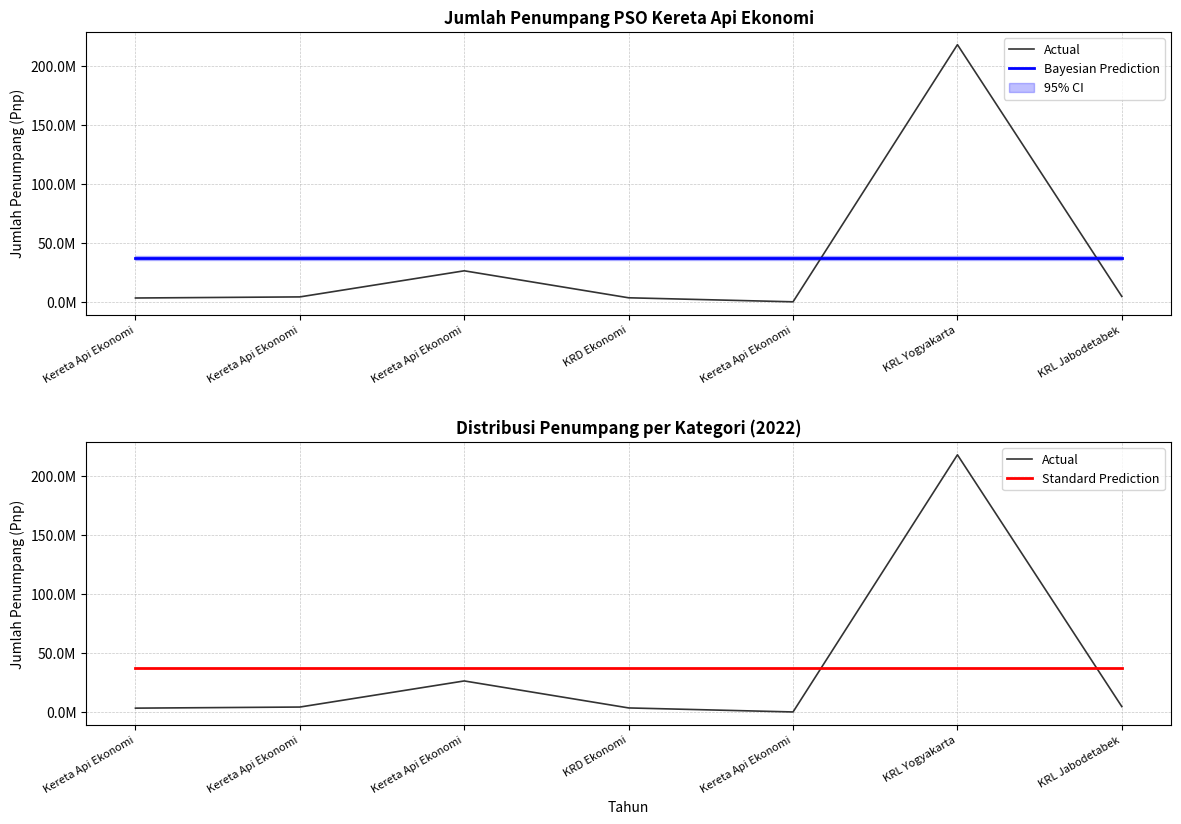

The Bayesian Prediction series shows 16134400.0 at Kereta Api Ekonomi. True or false?

False